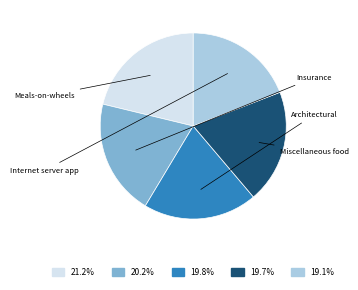

Does any single category account for the majority?

No